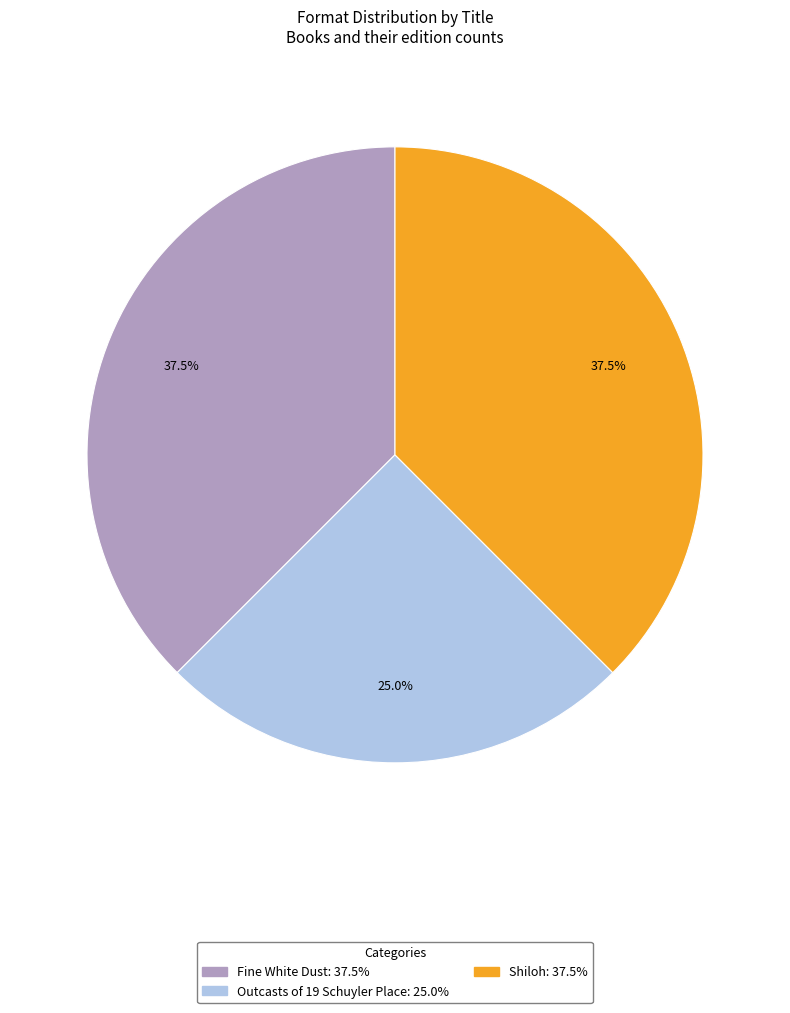

To the nearest percent, what percentage of the pie is Outcasts of 19 Schuyler Place?

25%